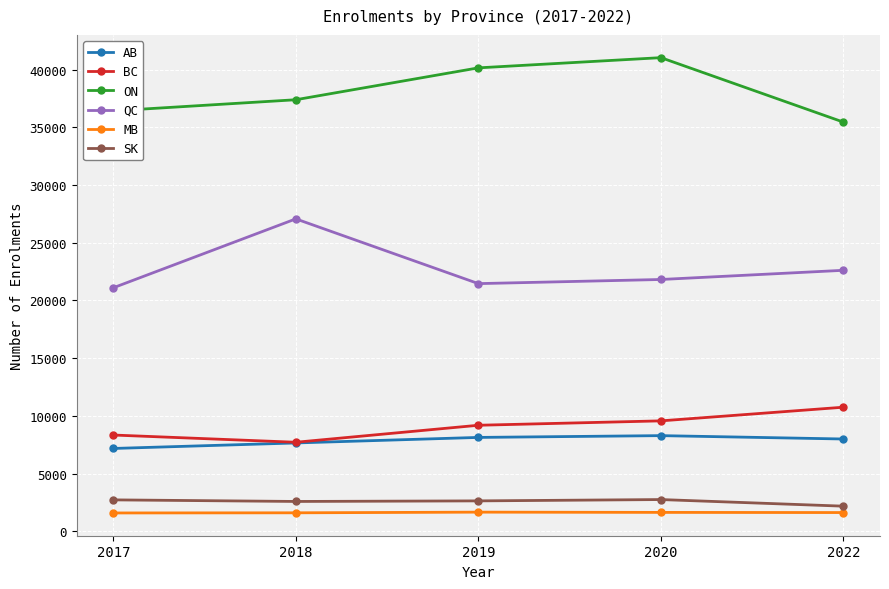

What is the value of the SK point at the 2nd from the left?

2576.8